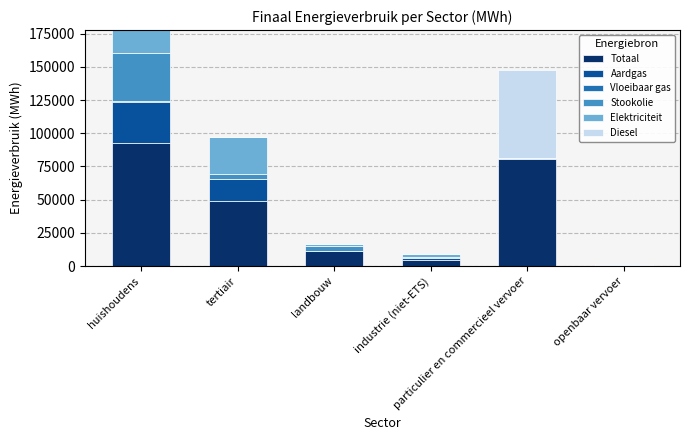

What is the highest value of the Totaal series?

92377.5